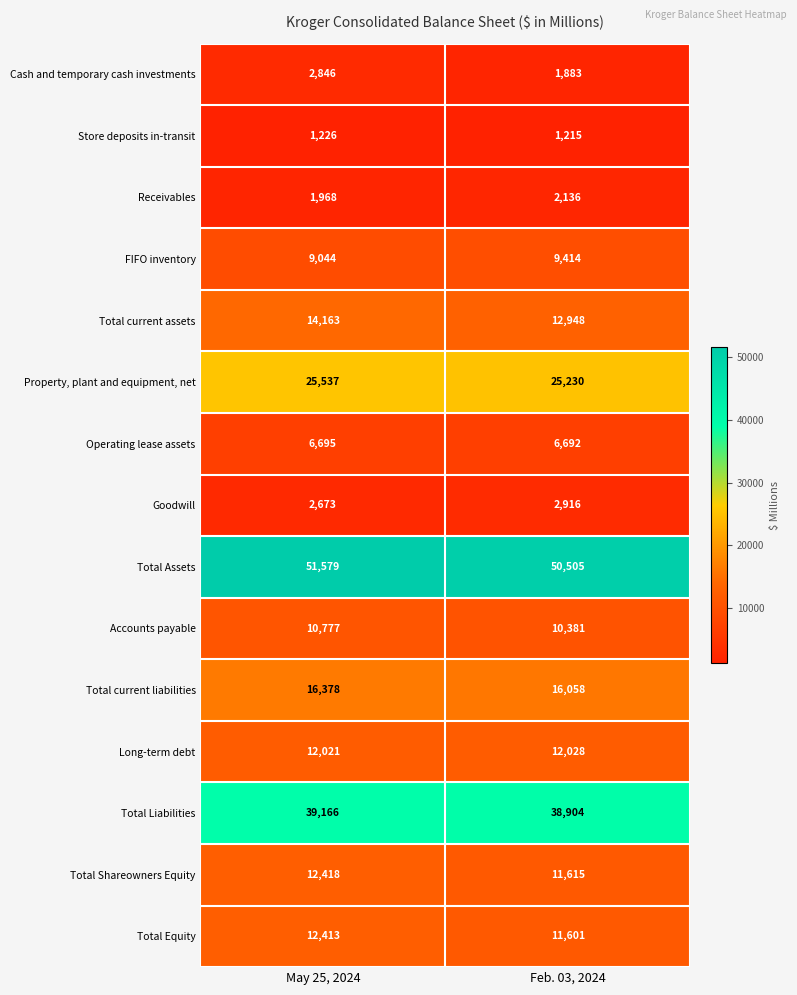

At how many categories does at least one series exceed 23987?

2